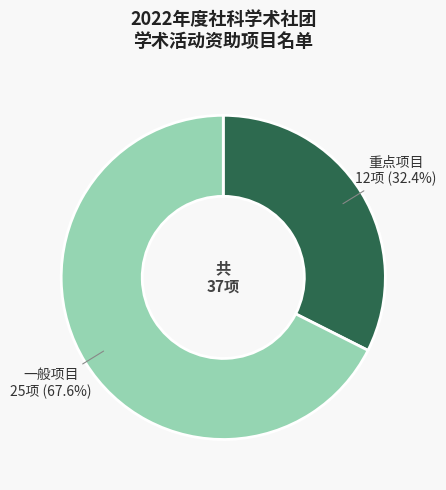

Is there any slice that represents more than half of the pie?

Yes